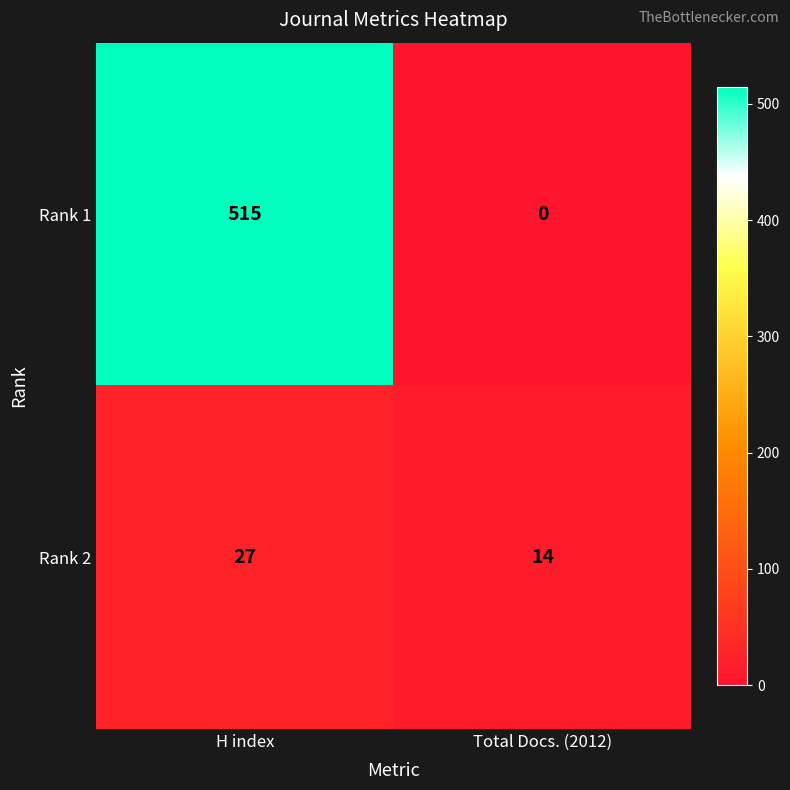

At which label does Rank 2 reach its peak?

H index